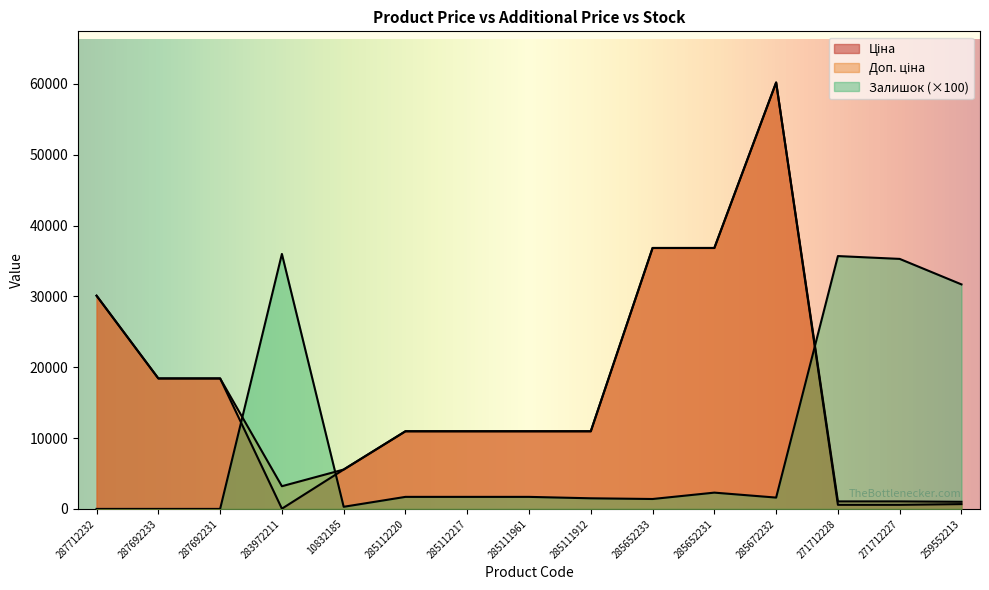

In Доп. ціна, how many points are lower than both neighbors (excluding endpoints)?

1